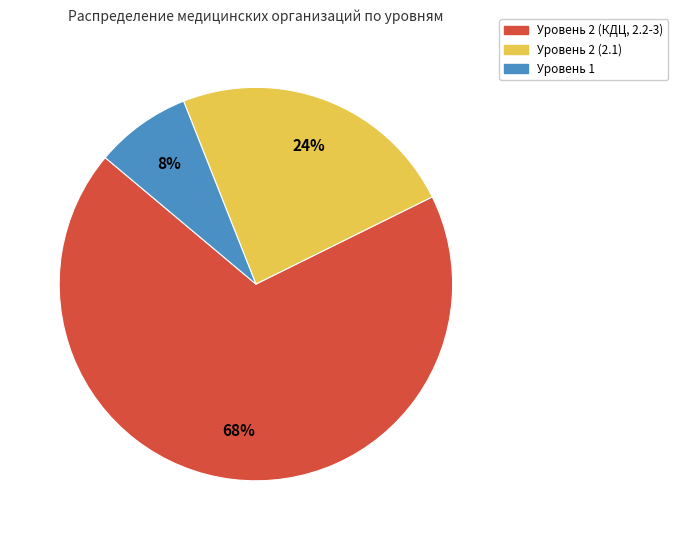

To the nearest percent, what percentage of the pie is Уровень 2 (КДЦ, 2.2-3)?

68%